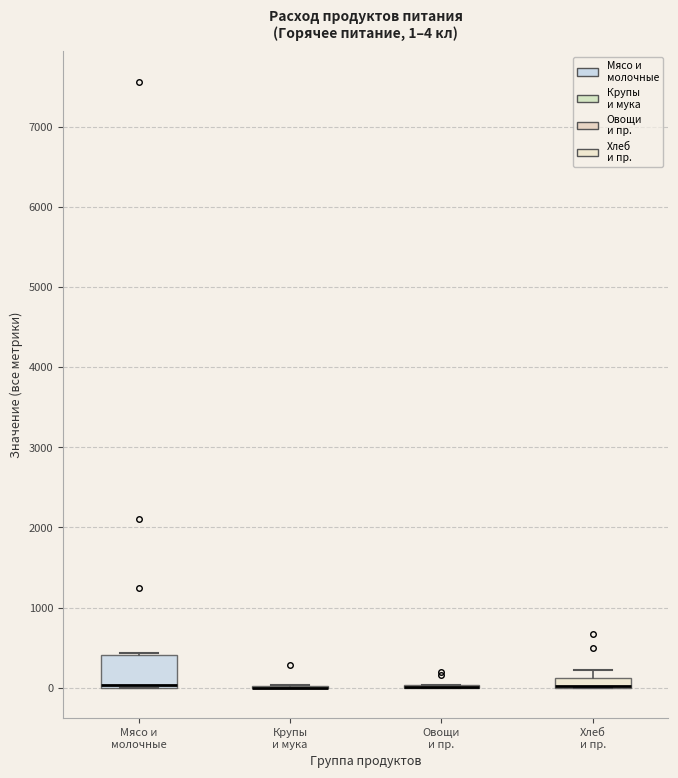

Comparing the boxes themselves (not the whiskers), which one is the tallest?

Мясо и молочные